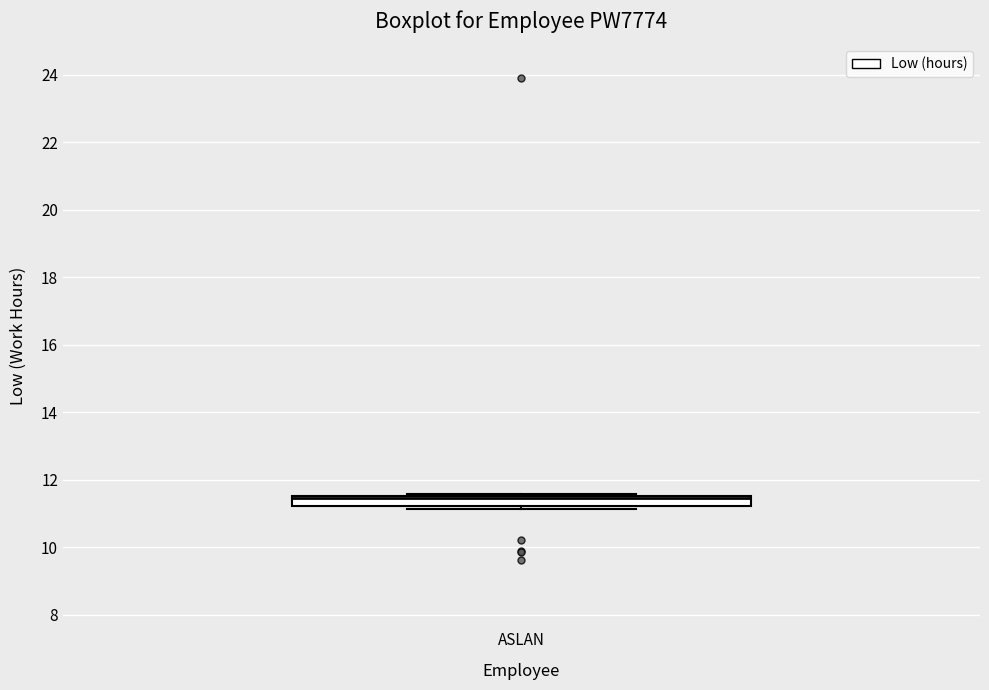

Read this box plot against the y-axis: the position of the median line, the range covered by the box, and the ends of both whiskers. The values are not printed on the chart, so give them approximately, as read against the axis.

median 11.4, box 11.2 to 11.6, whiskers 11.2 (just below the box's lower edge) to 11.6